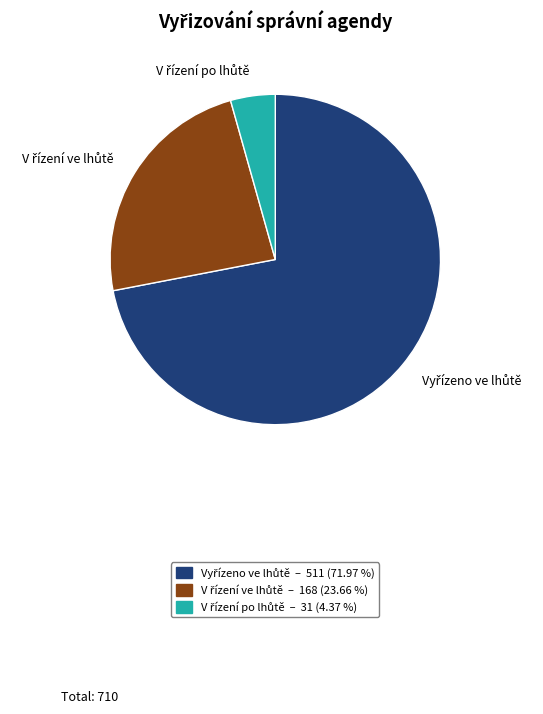

Is there a majority slice in this chart?

Yes